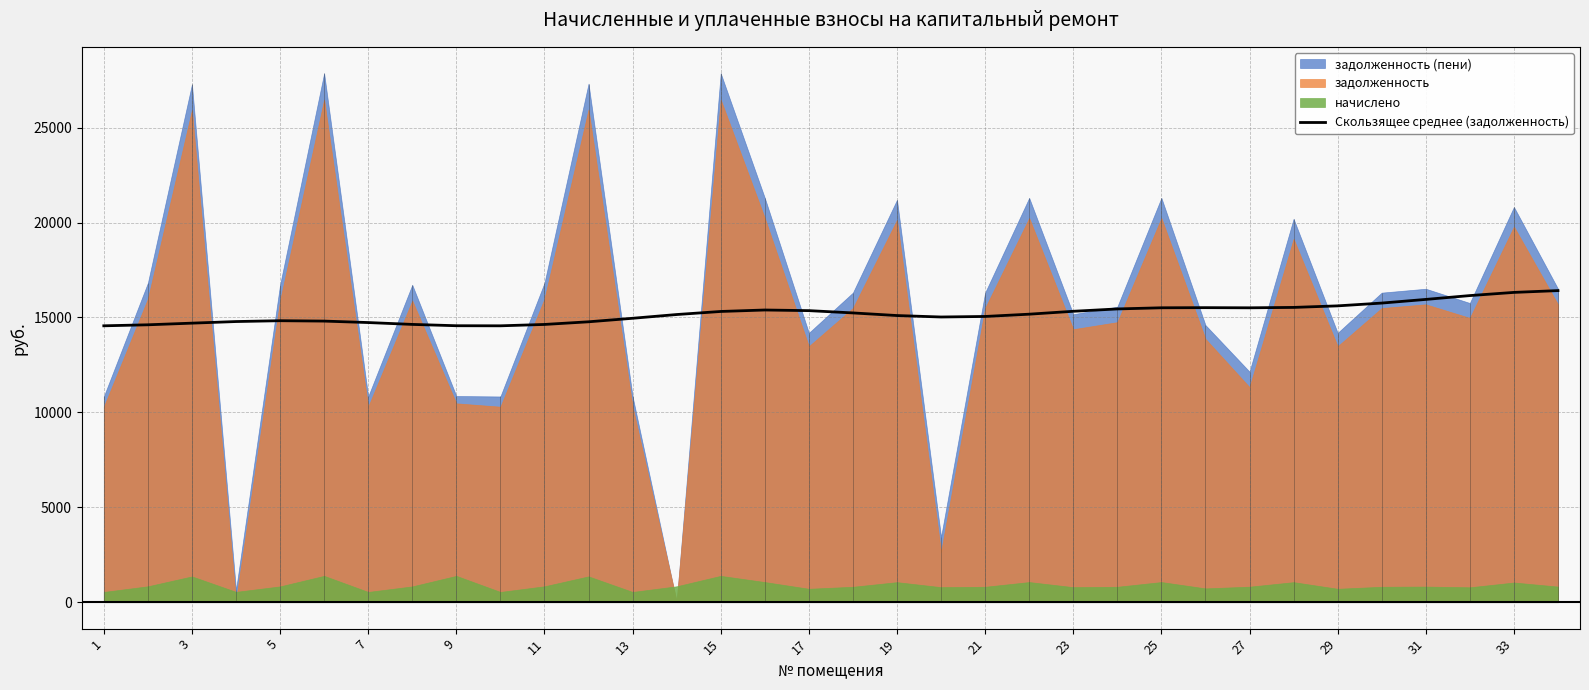

Reading left to right, transcribe all the data shown in this chart.

14558.7	14611.8	14698.6	14783.0	14826.8	14806.9	14730.2	14632.2	14562.6	14558.3	14630.2	14769.8	14955.0	15152.2	15314.1	15391.1	15357.9	15237.3	15099.1	15022.6	15051.0	15170.6	15323.6	15447.2	15507.9	15514.8	15506.5	15527.6	15609.1	15755.9	15948.7	16150.7	16318.3	16413.0